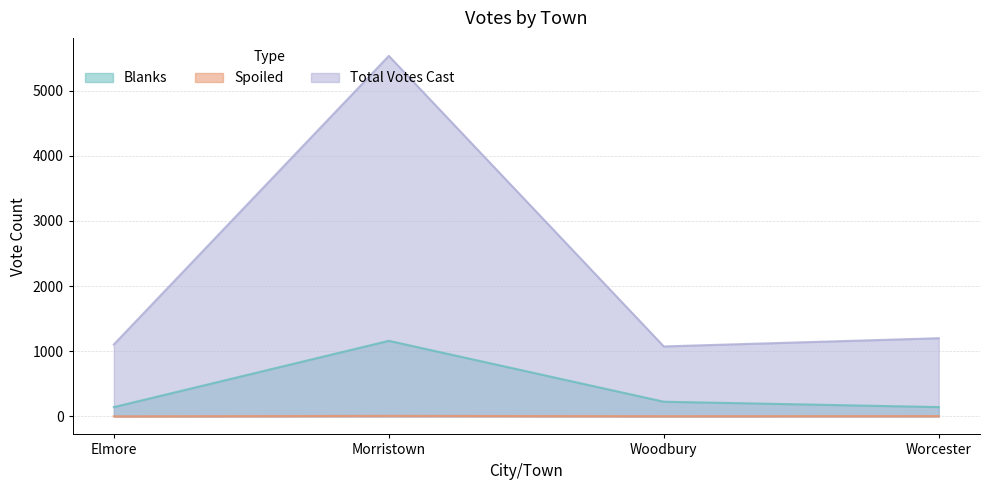

At which category does Spoiled reach its first local peak?

Morristown